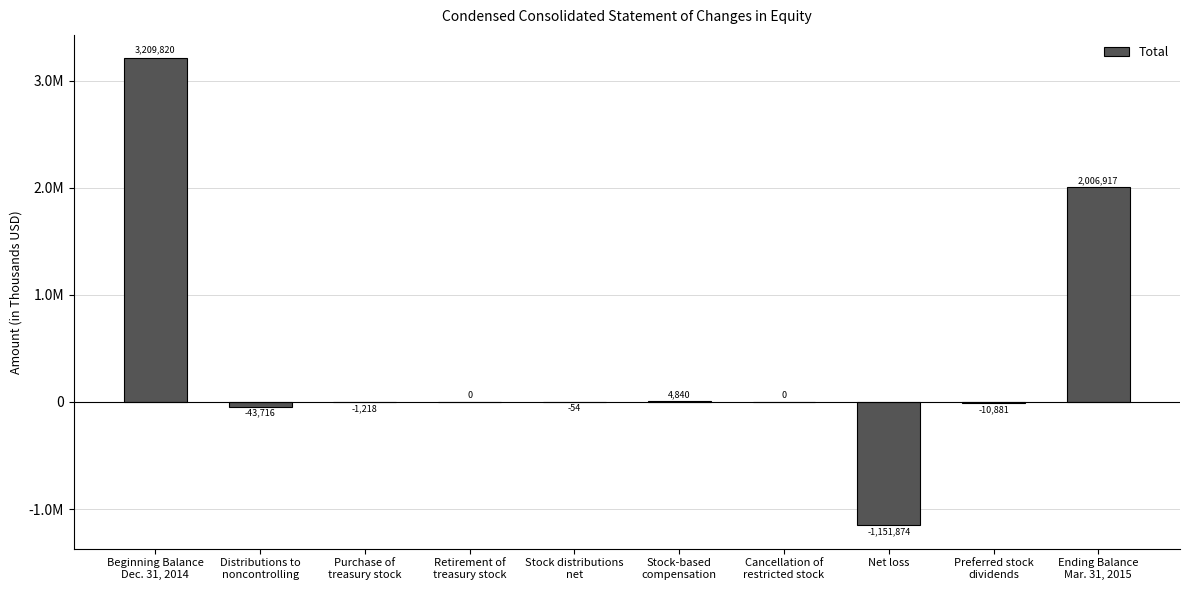

Are the bars horizontal?

No